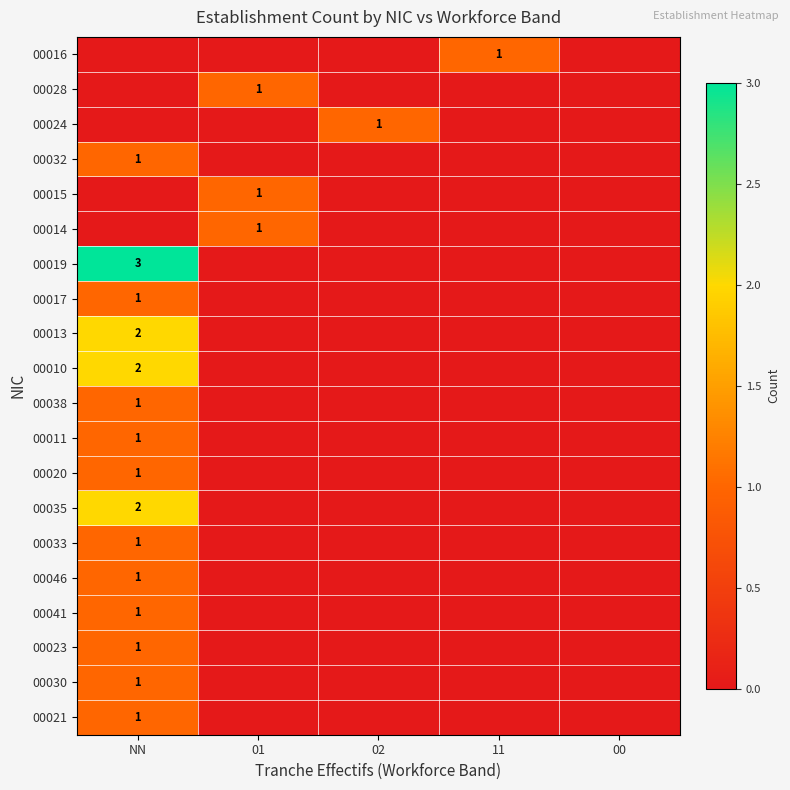

The value of 00010 at NN is 3. True or false?

False